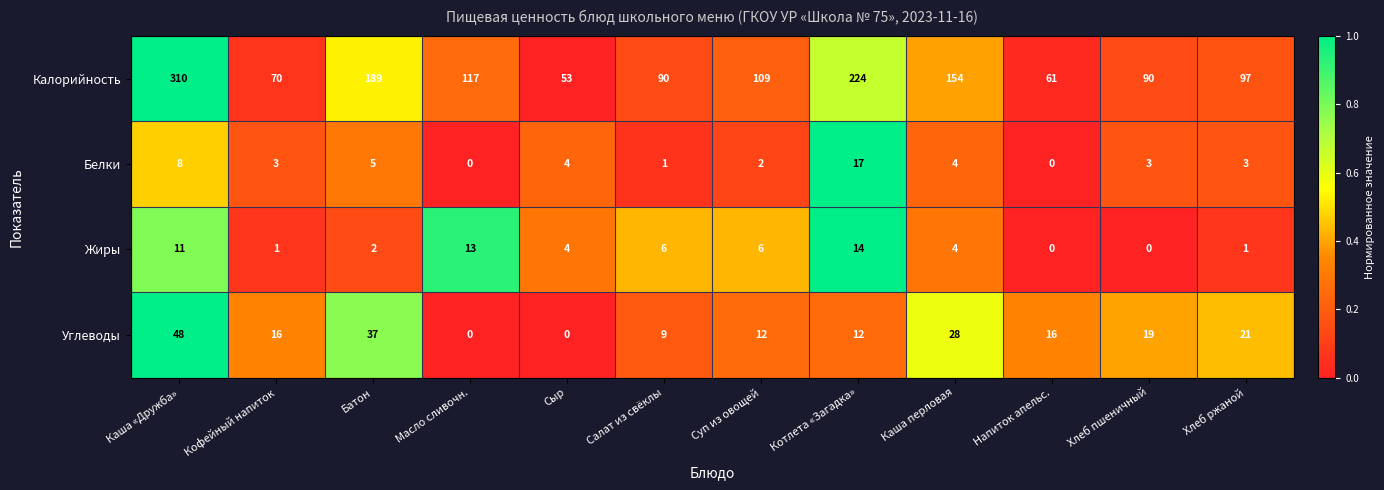

What is the sum of the Белки values at Масло сливочн. and Кофейный напиток?

3